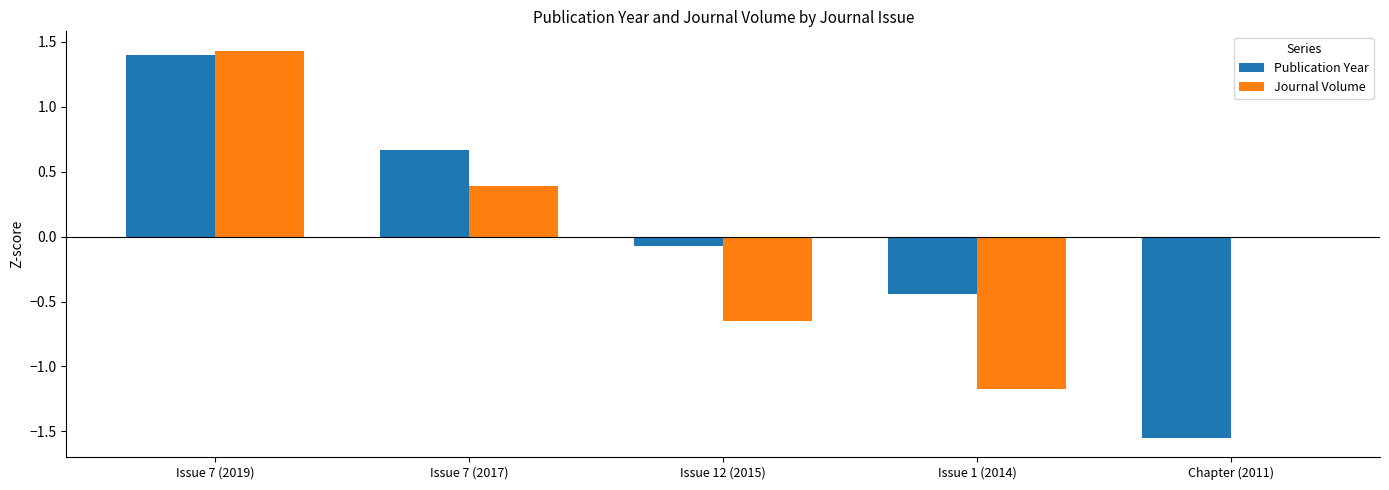

Is the value of Publication Year at Chapter (2011) greater than the value of Journal Volume at Issue 1 (2014)?

No